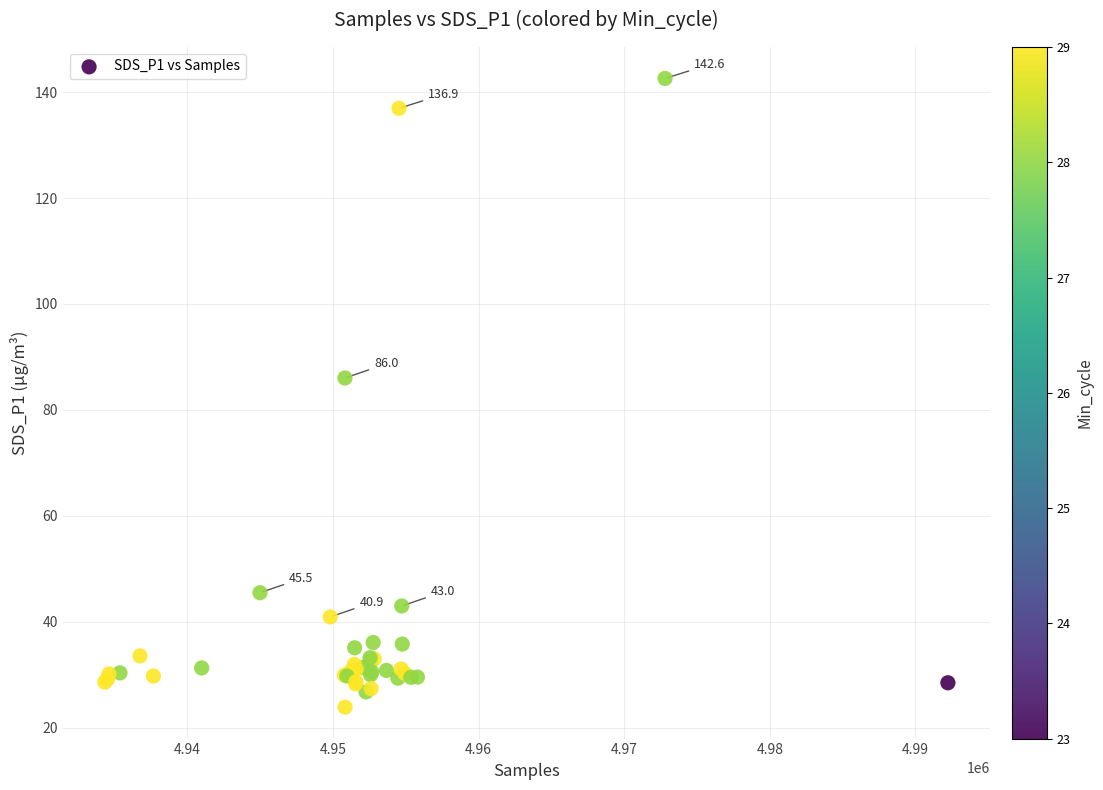

What Y value in the scatter plot is closest to 83?

86.0